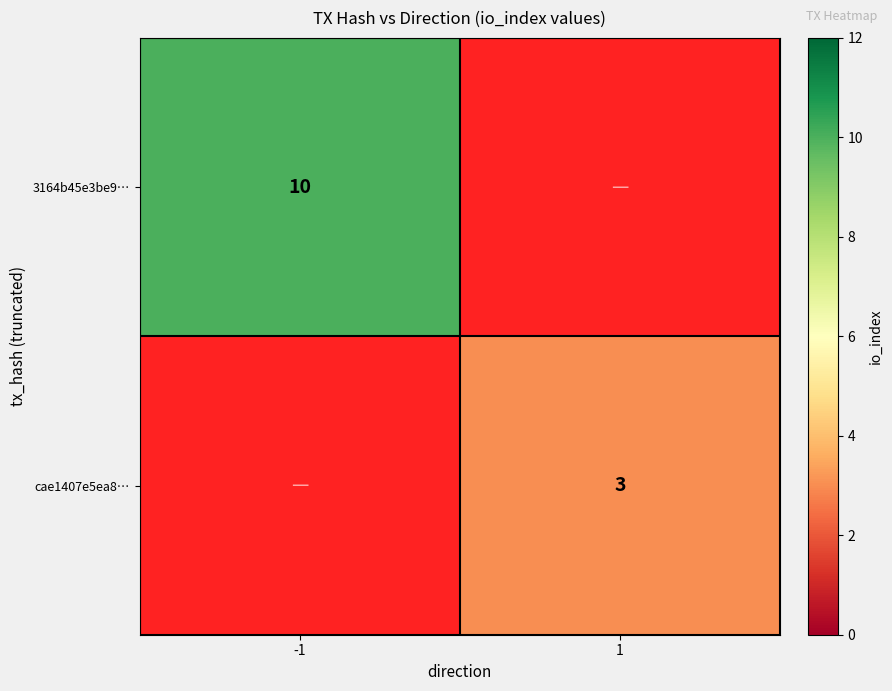

True or false: cae1407e5ea8… has a value of 3 at 1.

True